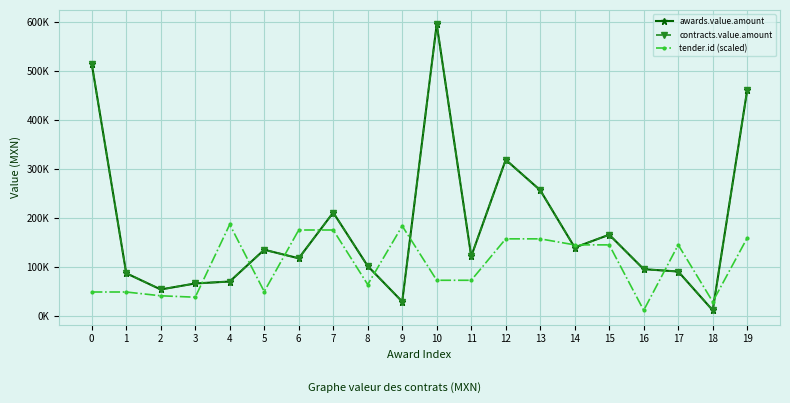

Reading right to left, extract all data points from this chart.

awards.value.amount: 19=461830.0	18=11108.2	17=90422.5	16=95221.3	15=165719.6	14=139486.6	13=256730.0	12=319040.6	11=121398.2	10=596273.6	9=28847.8	8=101639.0	7=211048.1	6=117480.0	5=134976.5	4=69983.3	3=66010.2	2=53718.3	1=86949.0	0=515512.0
contracts.value.amount: 19=461830.0	18=11108.2	17=90422.5	16=95221.3	15=165719.6	14=139486.6	13=256730.0	12=319040.6	11=121398.2	10=596273.6	9=28847.8	8=101639.0	7=211048.1	6=117480.0	5=134976.5	4=69983.3	3=66010.2	2=53718.3	1=86949.0	0=515512.0
tender.id (scaled): 19=159208.9	18=28668.2	17=144920.8	16=11108.2	15=144936.9	14=144922.5	13=157251.9	12=157251.9	11=72534.9	10=72534.9	9=183589.0	8=63701.9	7=175361.5	6=175361.5	5=49443.6	4=186657.8	3=37887.3	2=40816.4	1=48545.1	0=48545.1